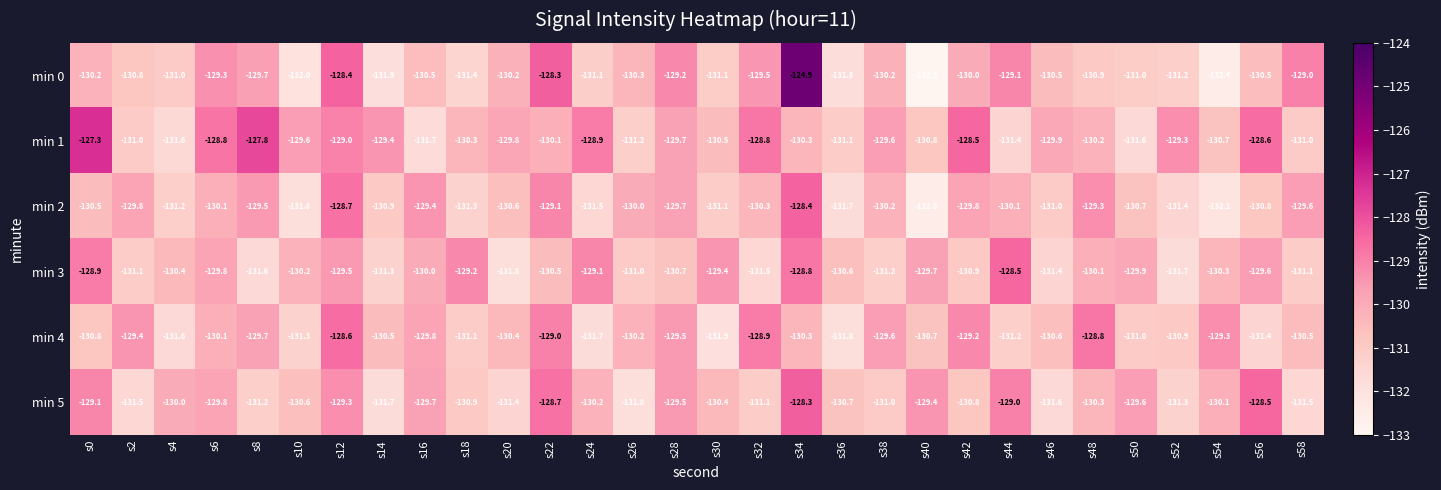

List the series in order of their peak value, highest first.

min 0, min 1, min 5, min 2, min 3, min 4